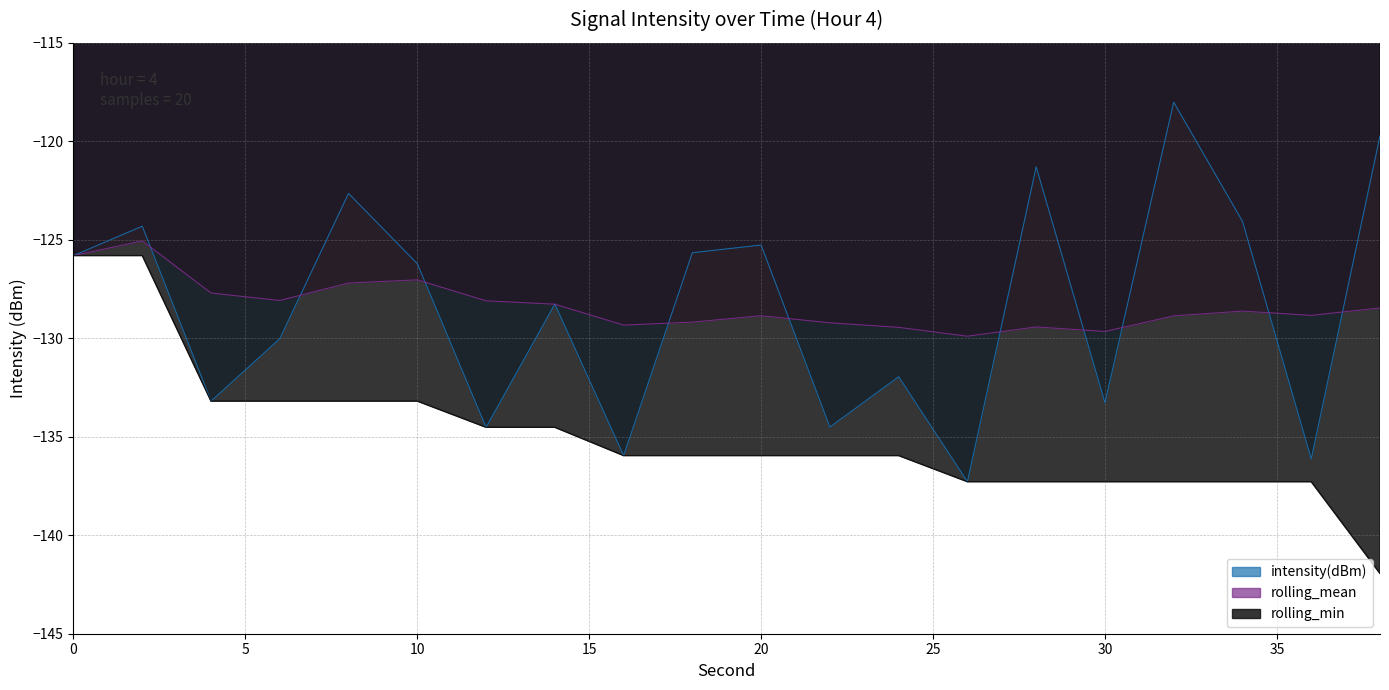

Is the value of rolling_mean at 34 greater than the value of rolling_min at 34?

Yes